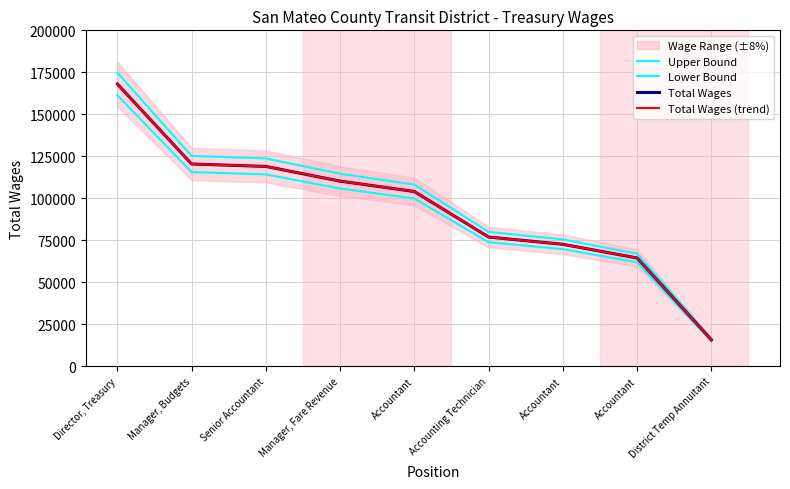

At which label is Total Wages (trend) closest to 91842?

Accountant